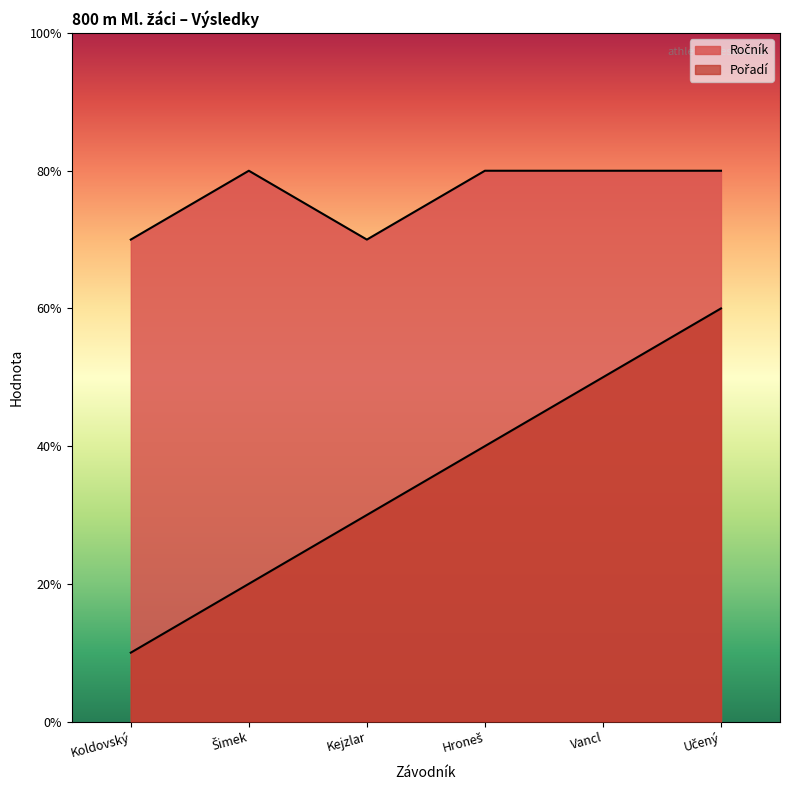

Which has a higher value, Vancl or Koldovský?

Vancl